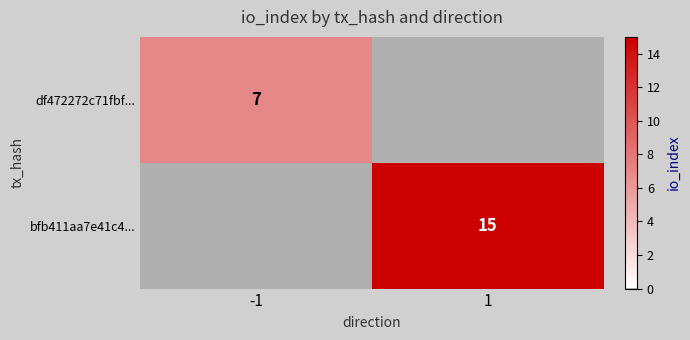

The bfb411aa7e41c4... series shows 22 at 1. True or false?

False